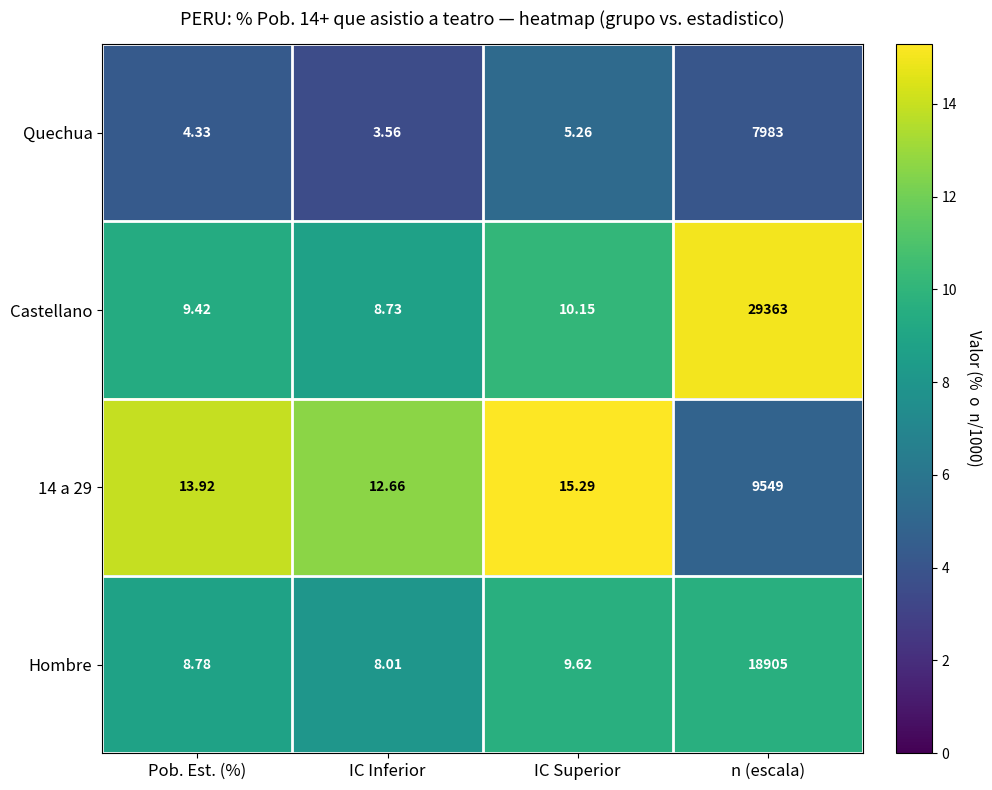

At which category is the sum across all series the highest?

n (escala)